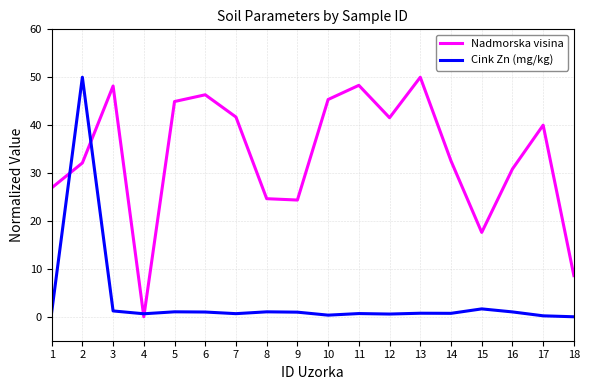

What is the sum of the Nadmorska visina values at 9 and 6?

70.7